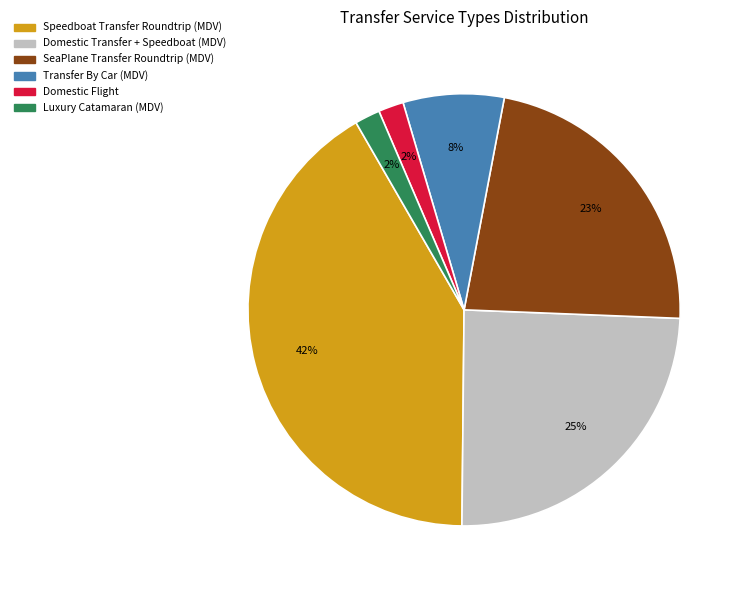

Which has a higher value, Luxury Catamaran (MDV) or Domestic Transfer + Speedboat (MDV)?

Domestic Transfer + Speedboat (MDV)